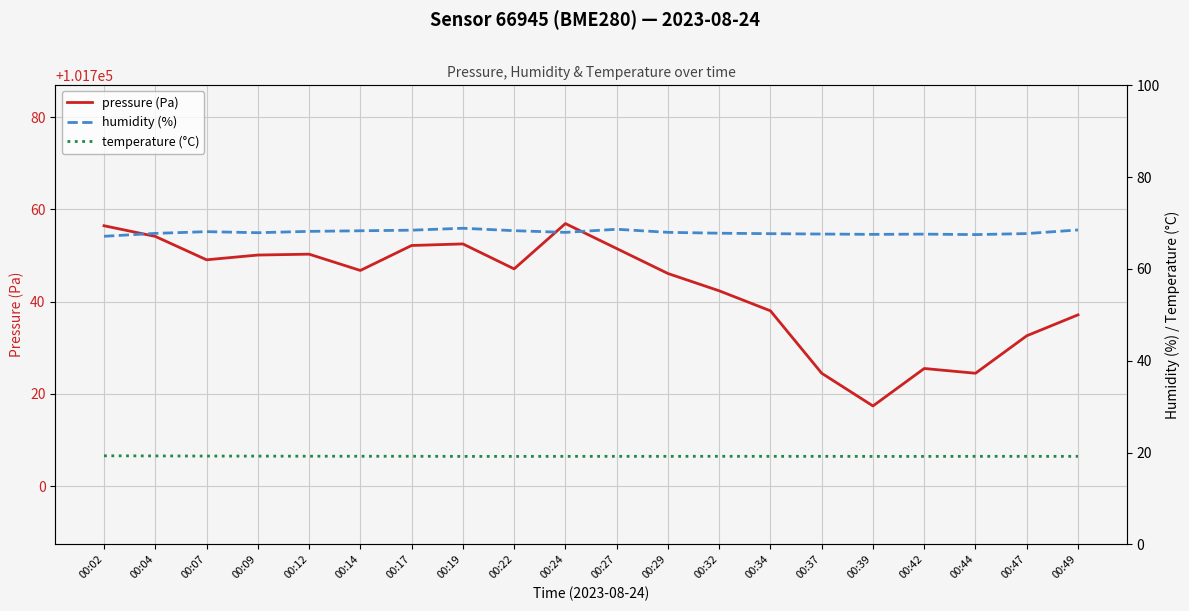

What is the total value across all series at 00:49?

101824.8